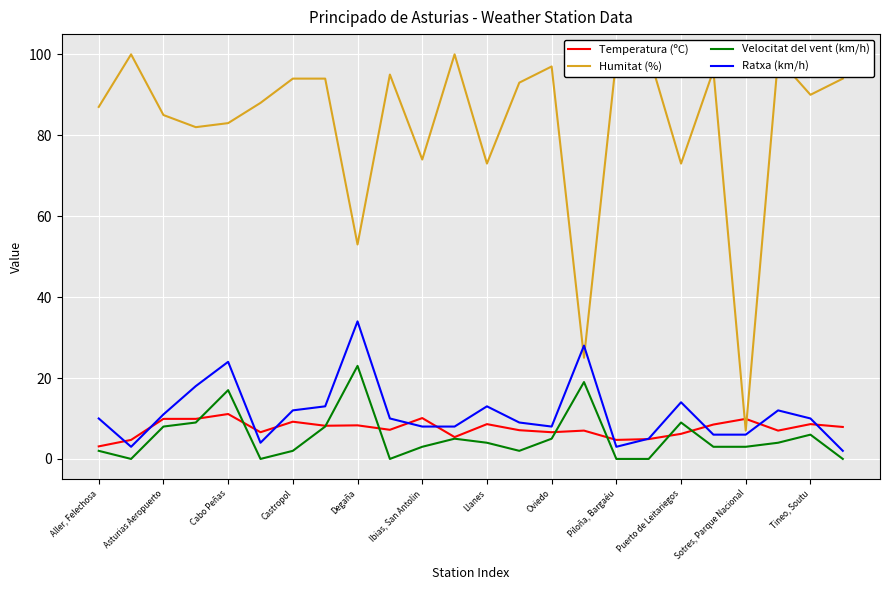

True or false: Ratxa (km/h) has a value of 8.1 at 21.

False